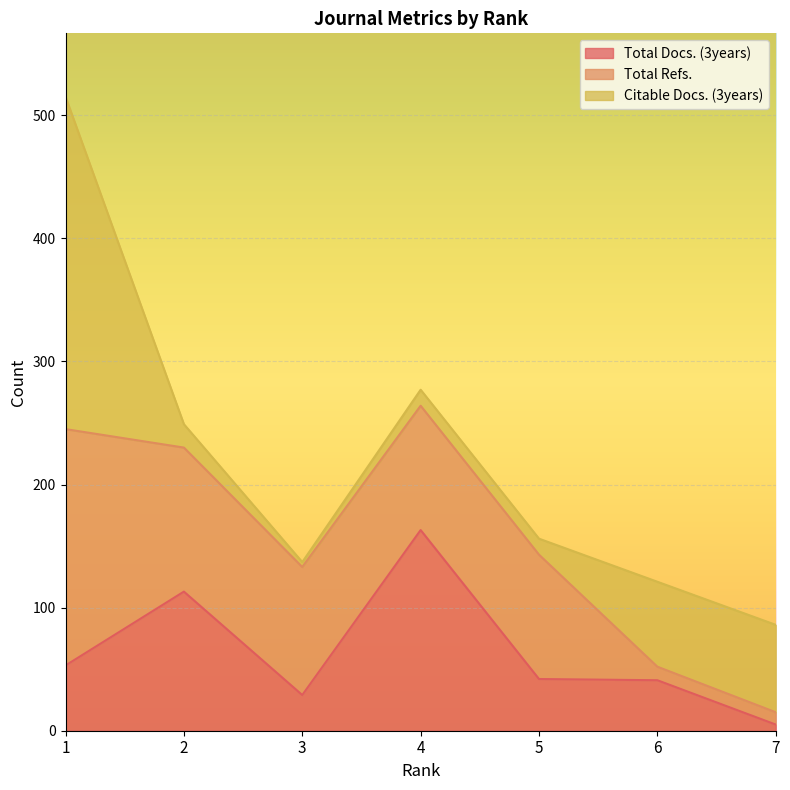

How many values in the Citable Docs. (3years) series are below 19?

3